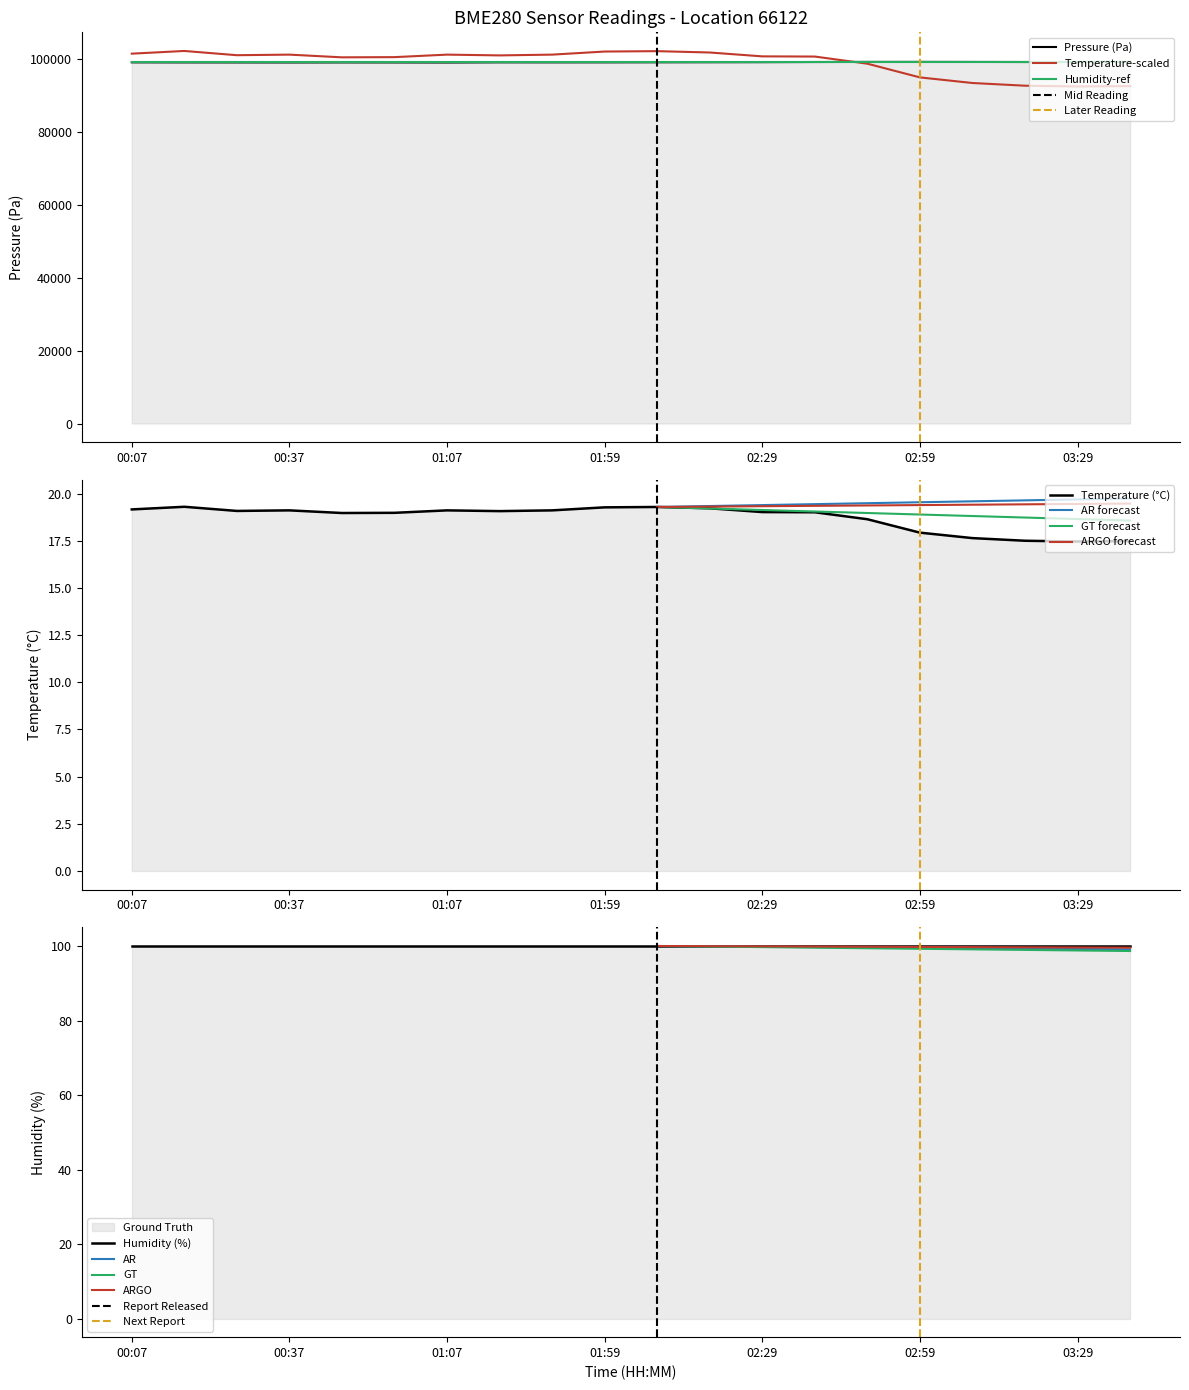

What is the maximum value for ARGO forecast?

19.5